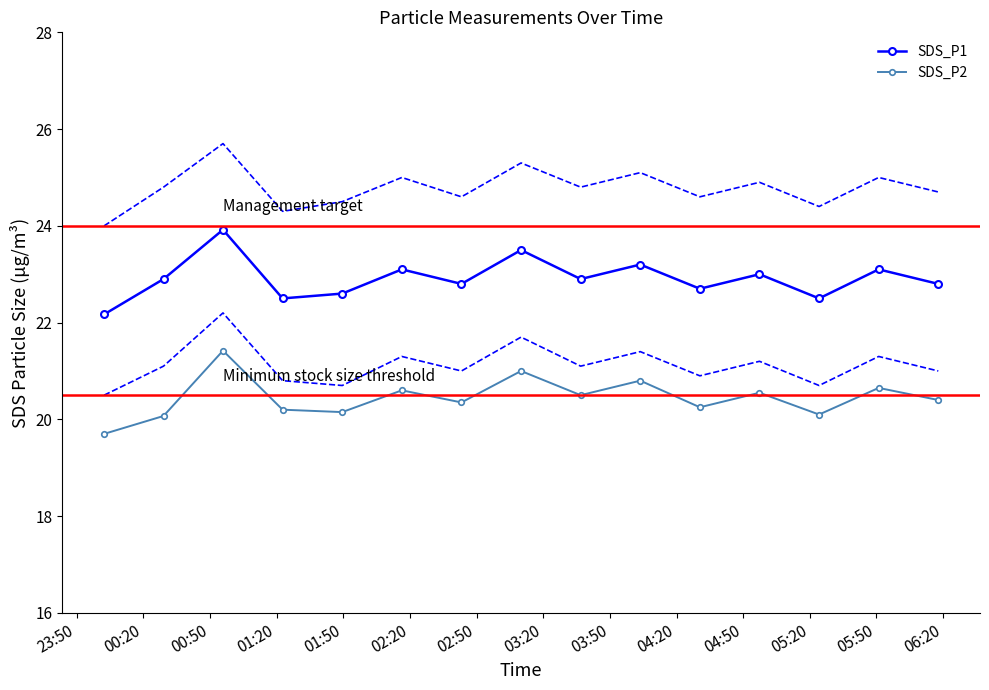

True or false: SDS_P1 and SDS_P2 intersect in this chart.

False